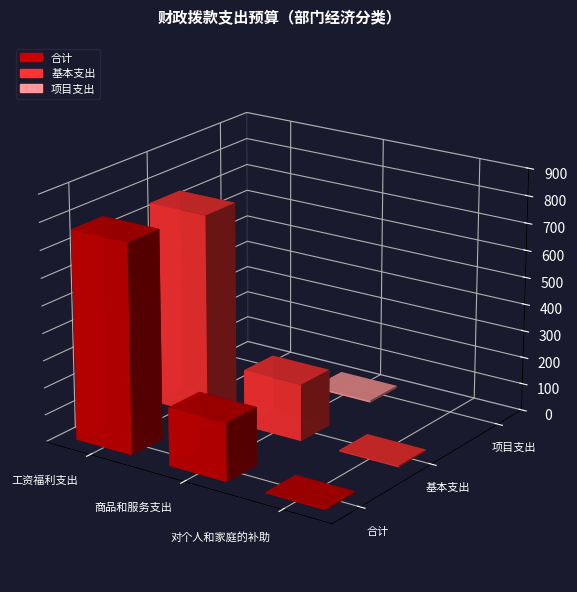

What is the average value of the 项目支出 series?

2.5